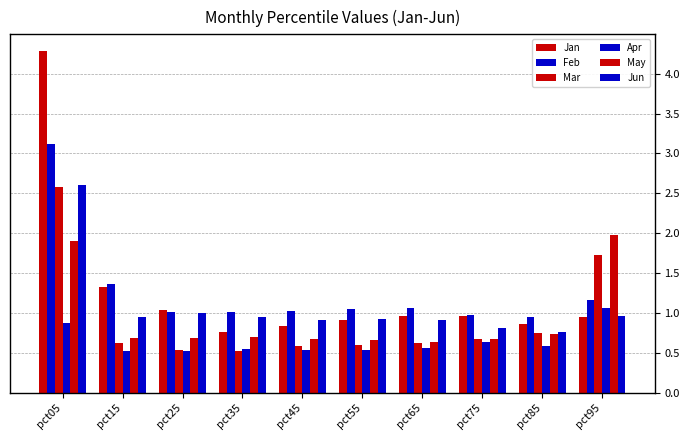

Reading left to right, what are all the values shown in this chart?

Jan: 4.3	1.3	1.0	0.8	0.8	0.9	1.0	1.0	0.9	0.9
Feb: 3.1	1.4	1.0	1.0	1.0	1.1	1.1	1.0	1.0	1.2
Mar: 2.6	0.6	0.5	0.5	0.6	0.6	0.6	0.7	0.7	1.7
Apr: 0.9	0.5	0.5	0.6	0.5	0.5	0.6	0.6	0.6	1.1
May: 1.9	0.7	0.7	0.7	0.7	0.7	0.6	0.7	0.7	2.0
Jun: 2.6	0.9	1.0	0.9	0.9	0.9	0.9	0.8	0.8	1.0